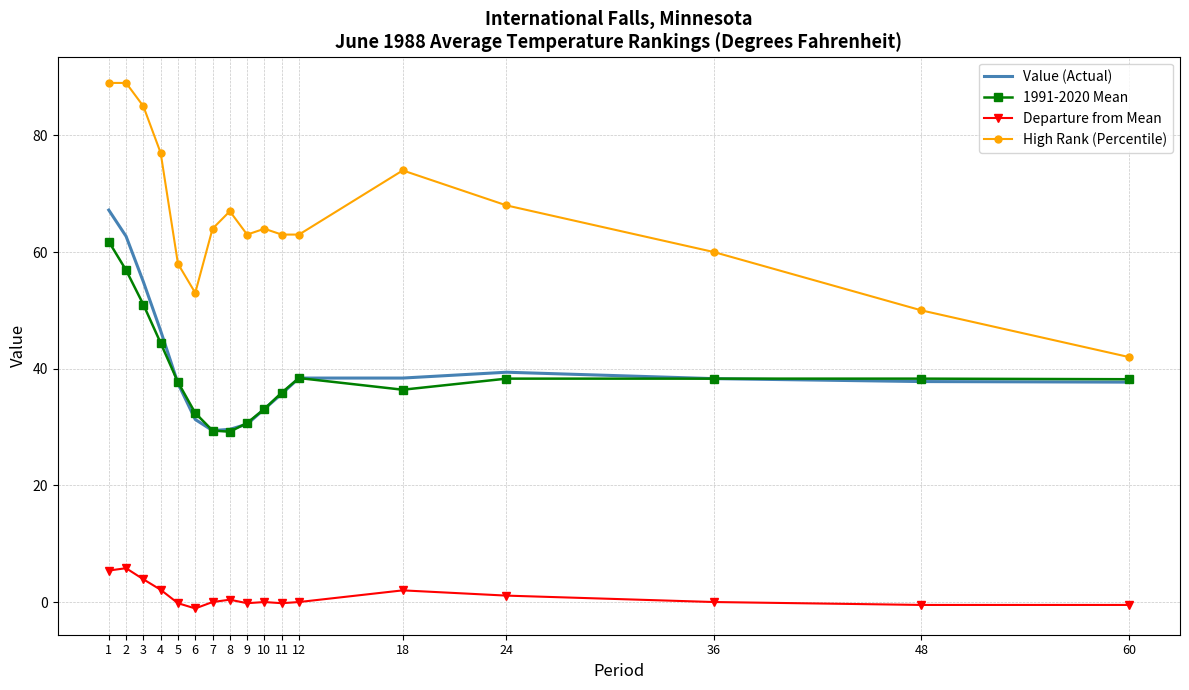

What are all the series names shown in the legend?

Value (Actual), 1991-2020 Mean, Departure from Mean, High Rank (Percentile)